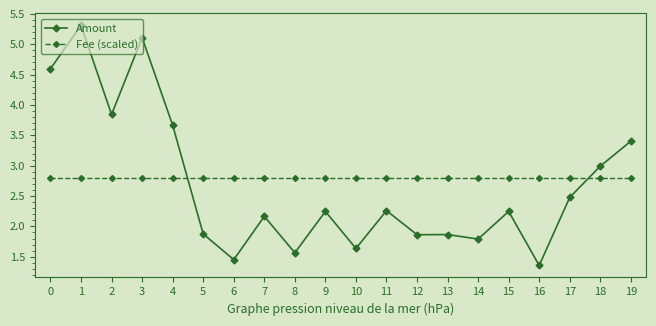

Where do Fee (scaled) and Amount first cross each other?

4 and 5